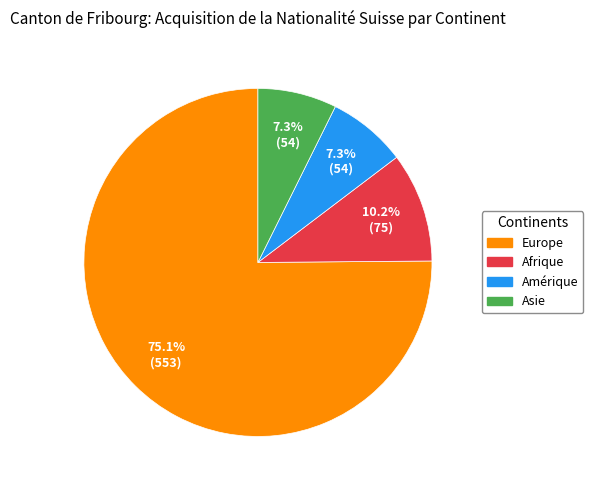

What percentage is NOT represented by Asie?

92.7%